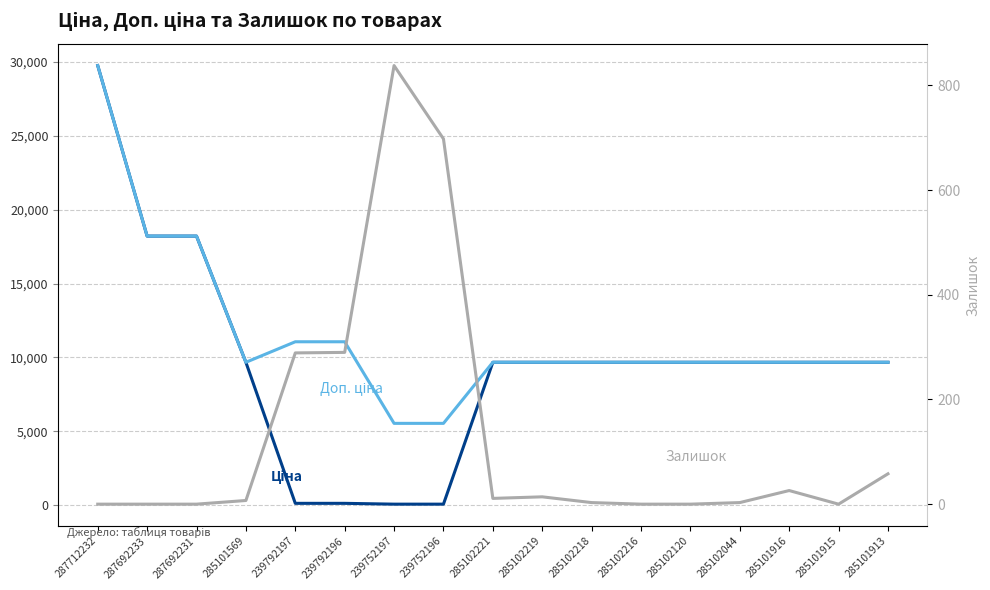

True or false: Ціна has a value of 2364.0 at 285102219.

False